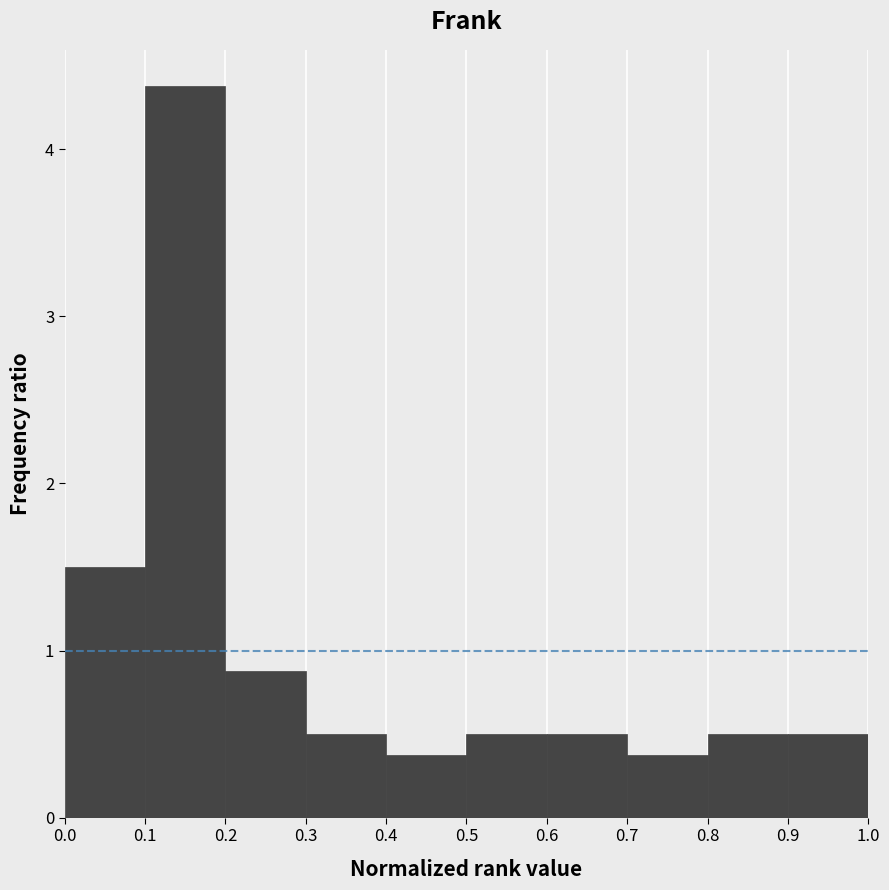

How tall is the bar that spans 0.2 to 0.3 on the x-axis? The values are not printed on the chart, so give them approximately, as read against the axis.

0.9